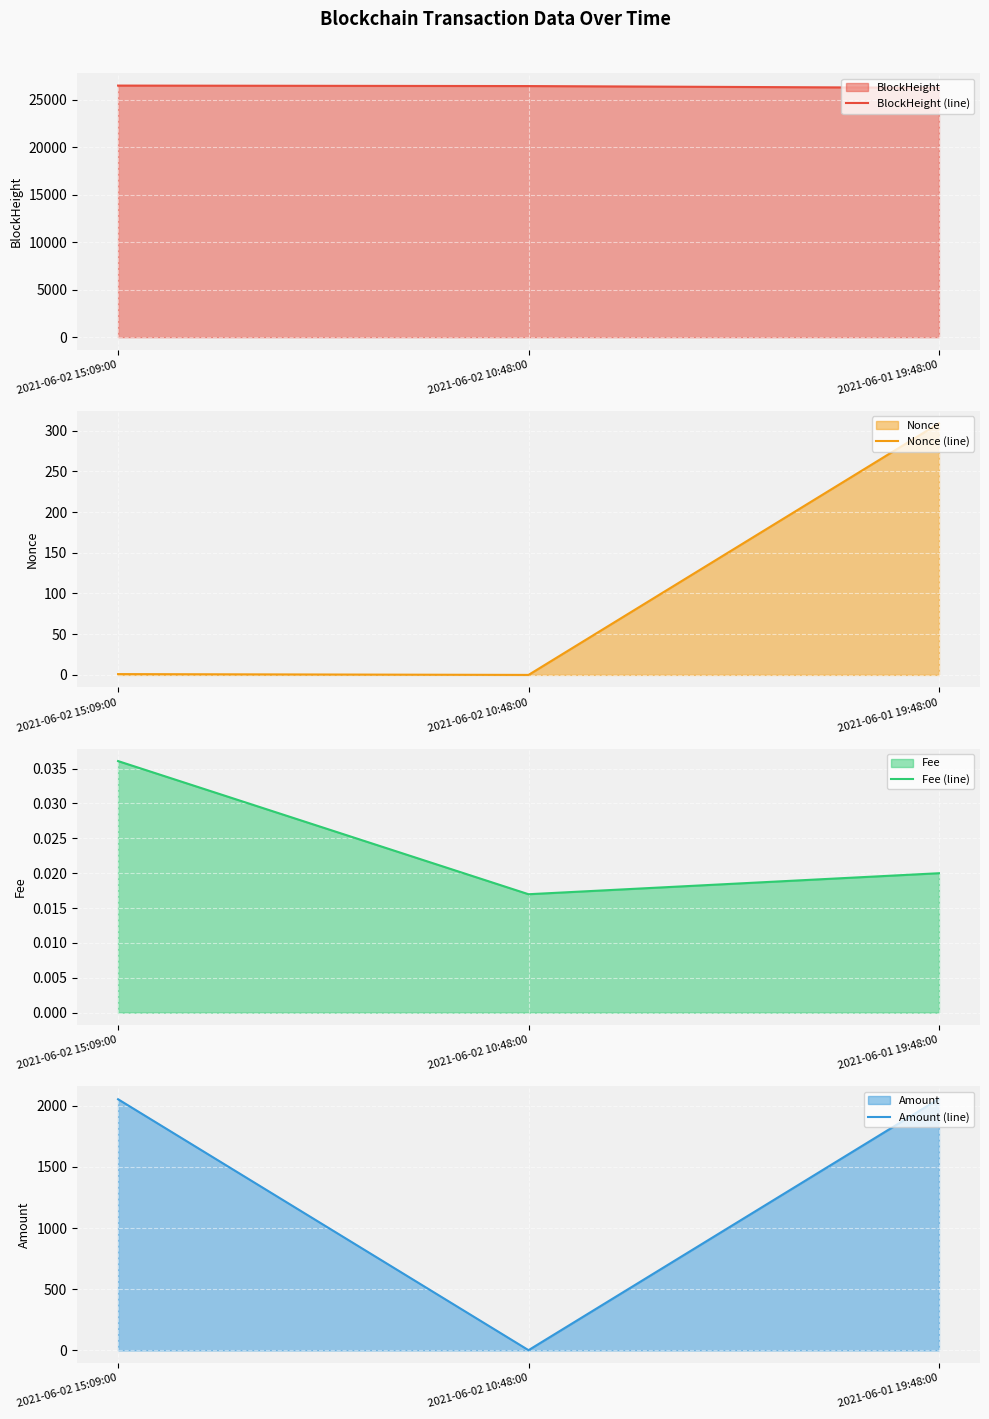

What are all the series names shown in the legend?

BlockHeight (line), Nonce (line), Fee (line), Amount (line)